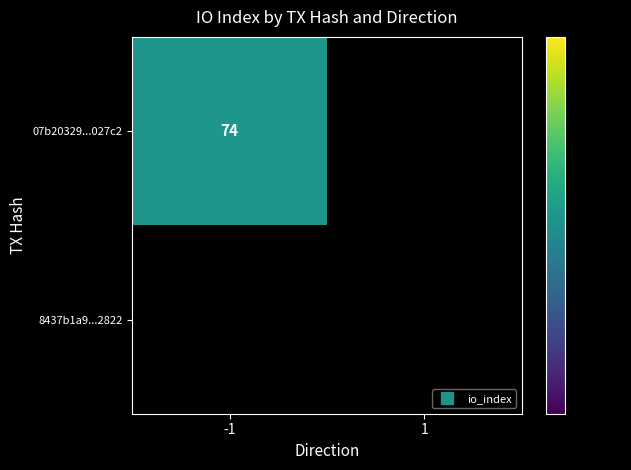

Rank the series by their maximum value, from lowest to highest.

8437b1a951a911a1923d8d87c9000be3dda2822, 07b20329b99789ed087c47426cb85da271027c2